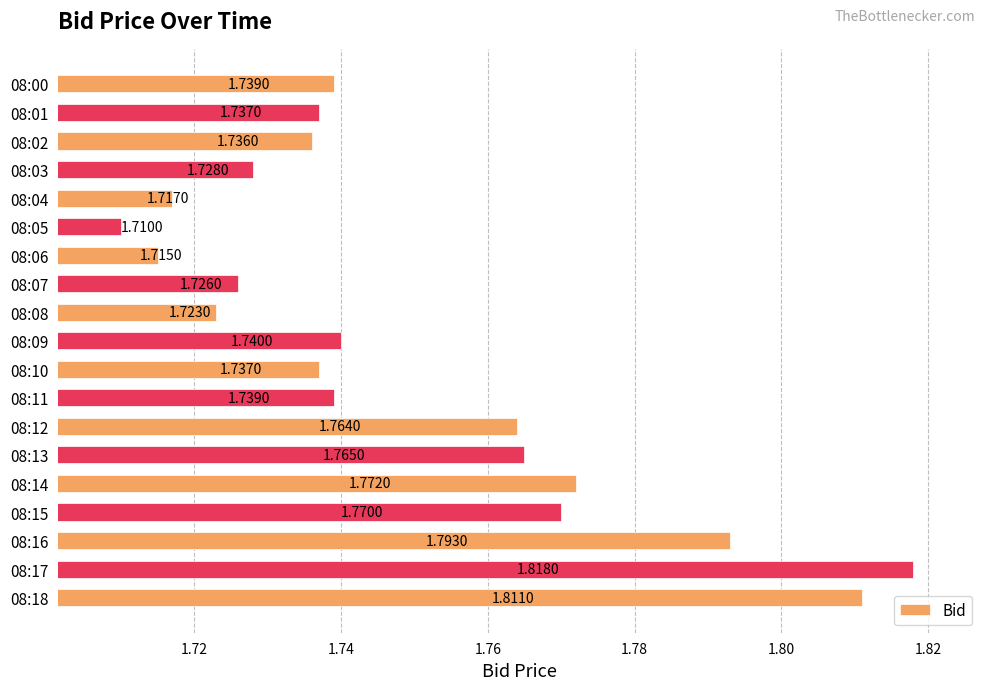

What is the difference between the second highest and minimum values?

0.1